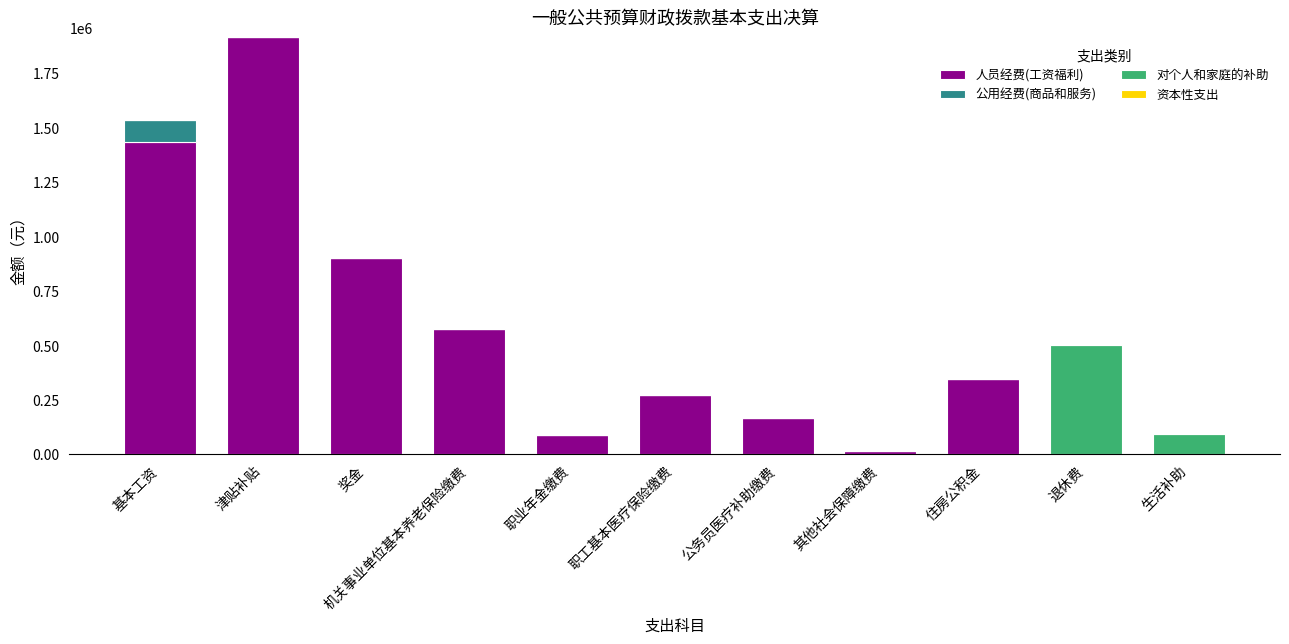

Which category has the highest value in the 人员经费(工资福利) series?

津贴补贴